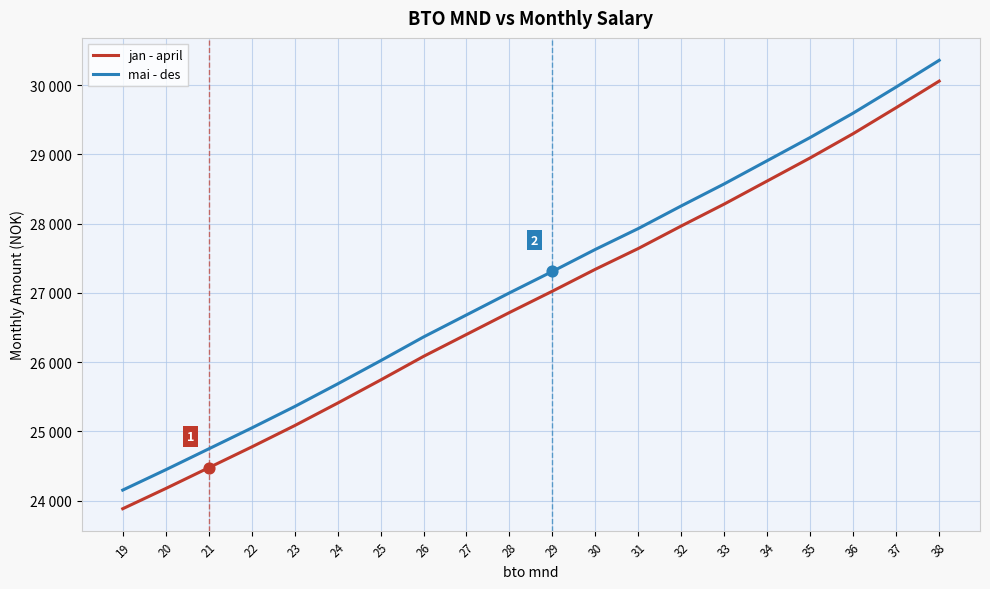

Is the value of jan - april at 38 greater than the value of mai - des at 32?

Yes